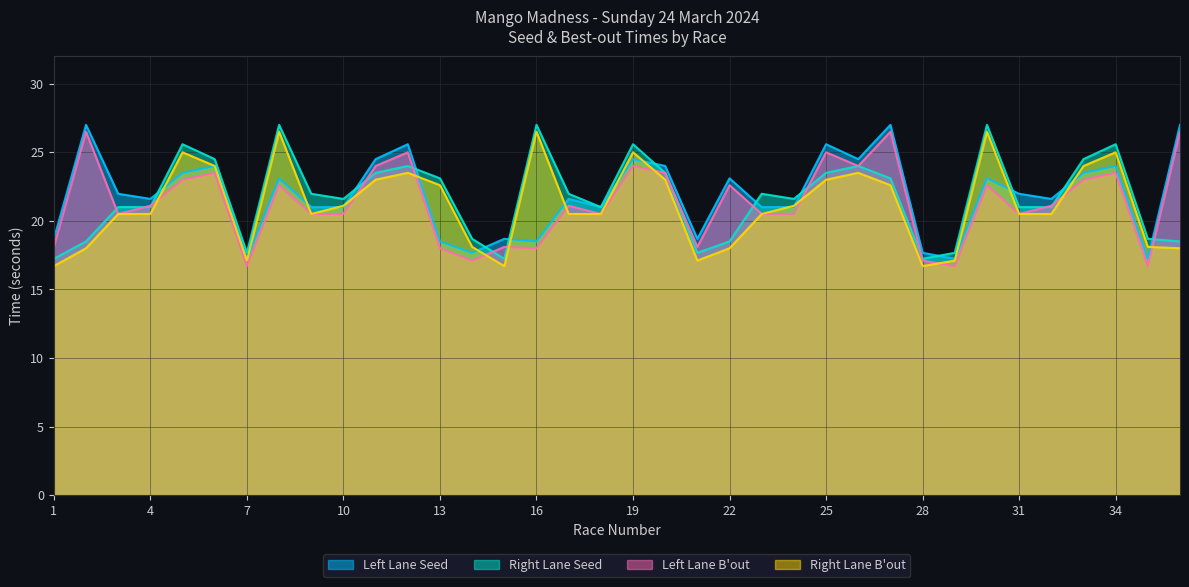

After their last crossing, which series has the higher values: Right Lane B'out or Left Lane Seed?

Left Lane Seed